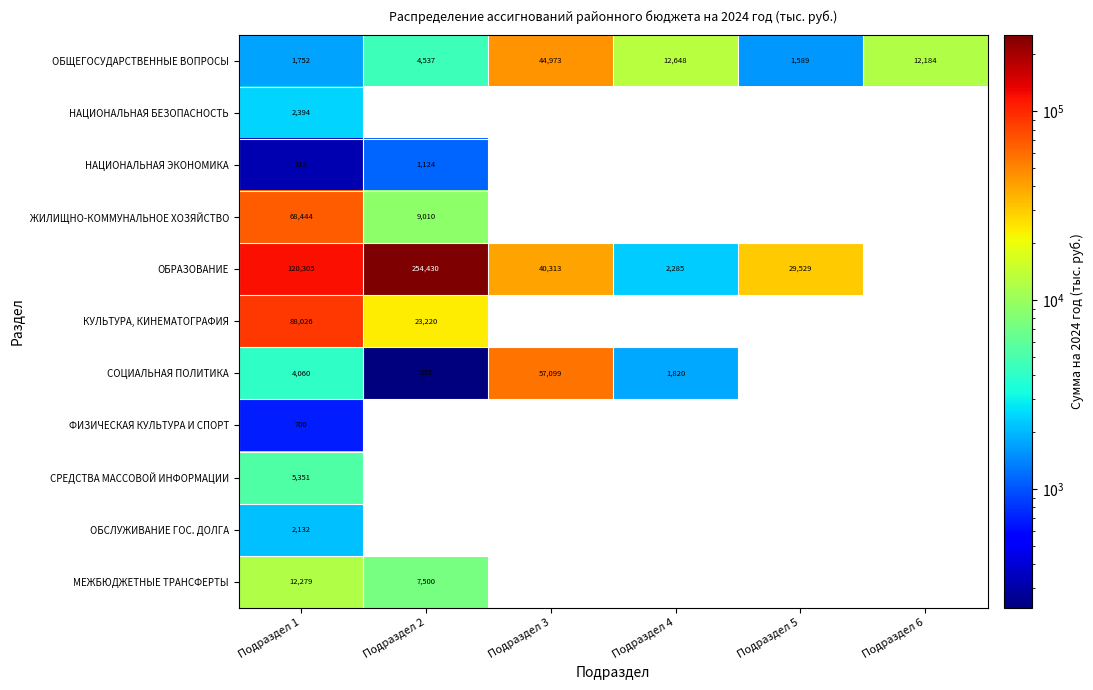

What is the sum of the СОЦИАЛЬНАЯ ПОЛИТИКА values at Подраздел 1 and Подраздел 2?

4295.0